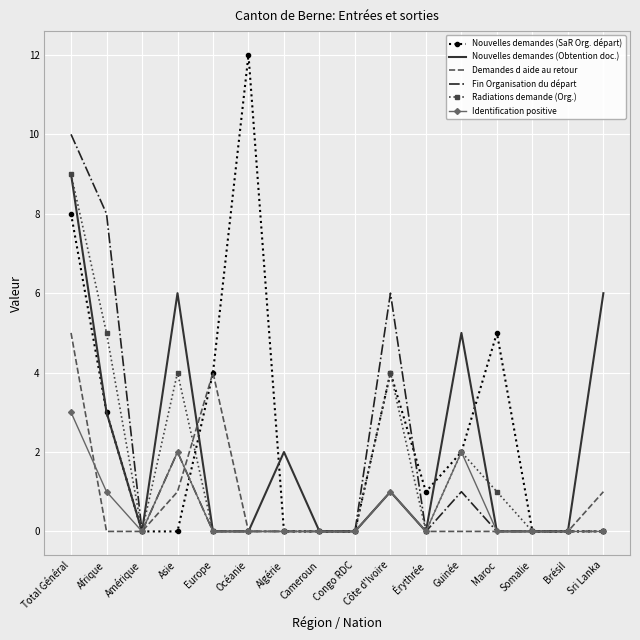

True or false: Radiations demande (Org.) has a value of 0 at Sri Lanka.

True